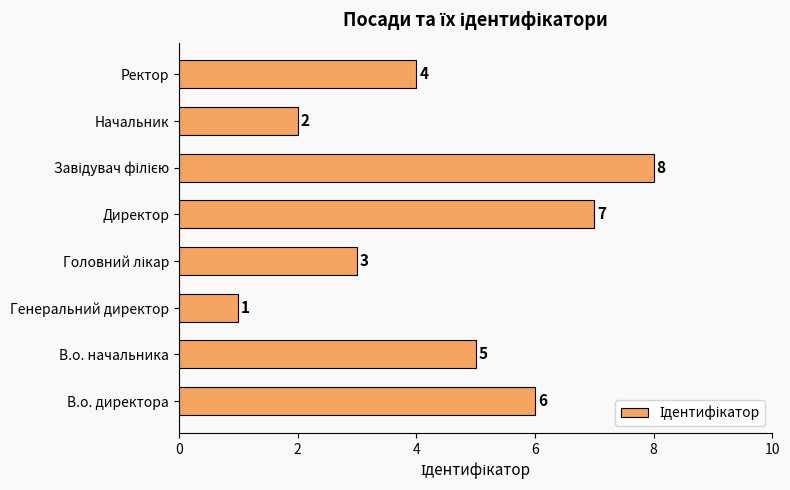

Reading top to bottom, extract all data points from this chart.

4	2	8	7	3	1	5	6